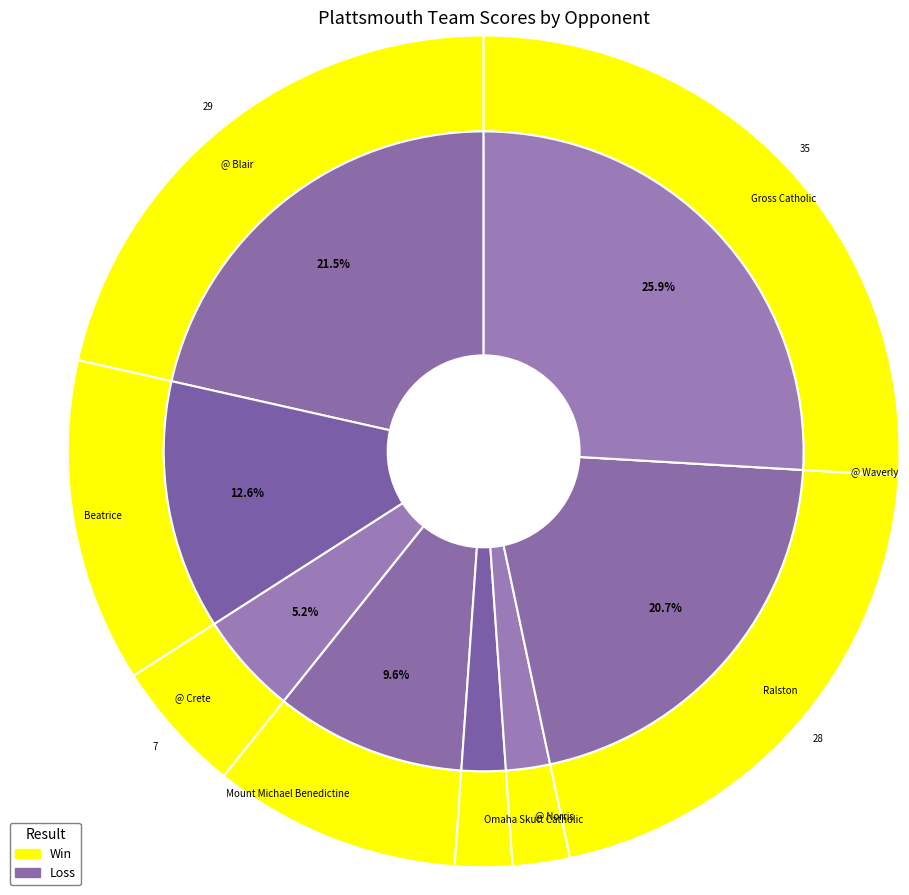

To the nearest percent, what is the combined percentage of @ Norris and Mount Michael Benedictine?

12%